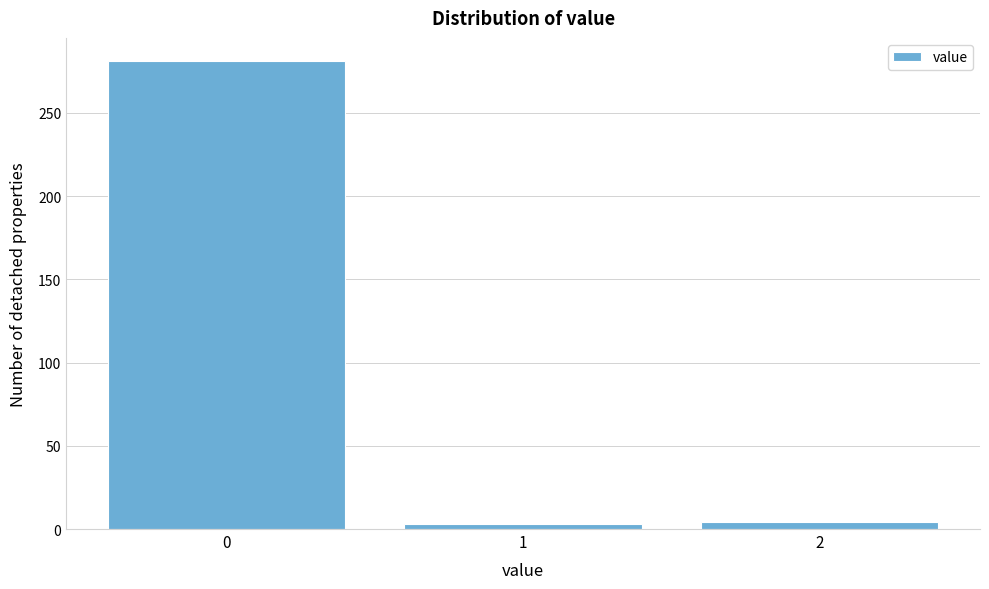

What is the sum of all values?

288